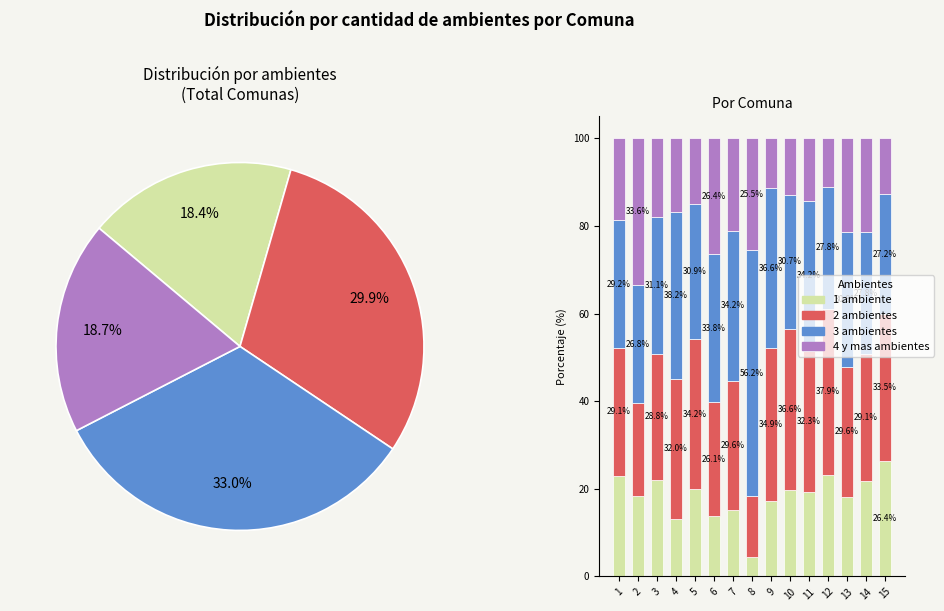

Is it true that 13 is 1% of the pie?

False